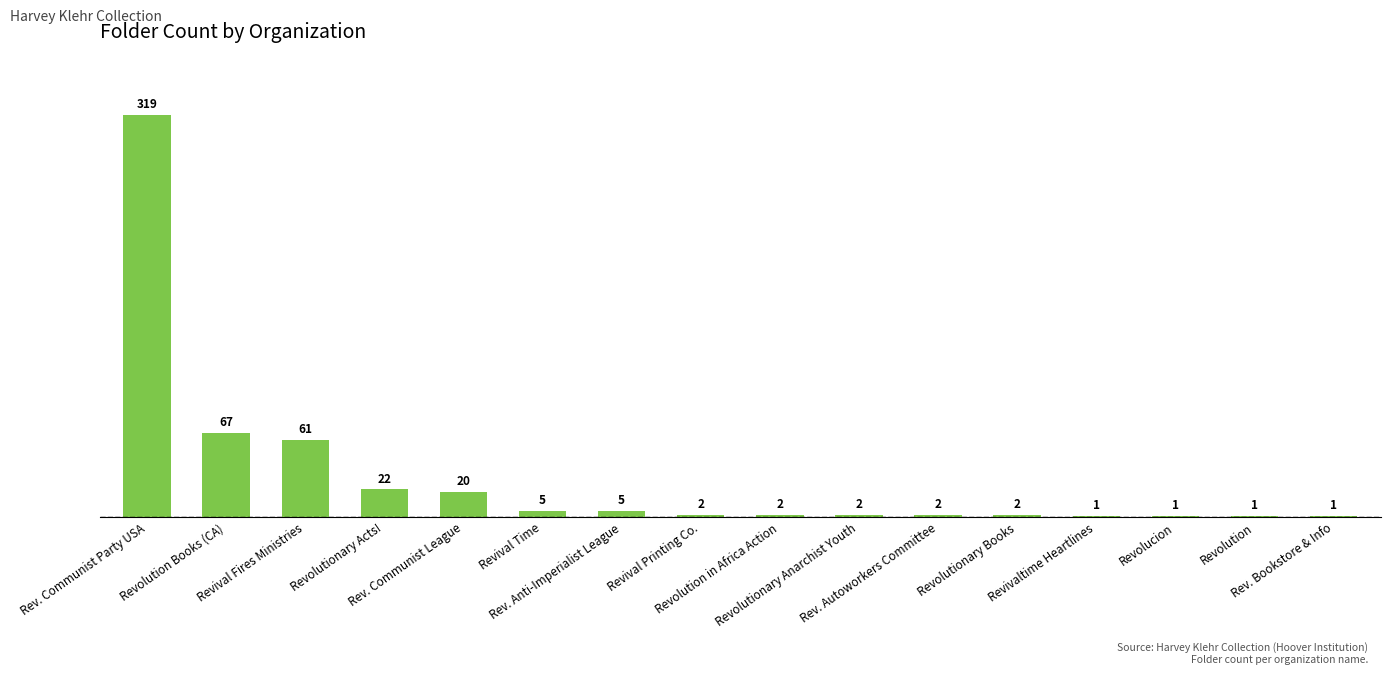

The value at Revival Fires Ministries is 61. True or false?

True